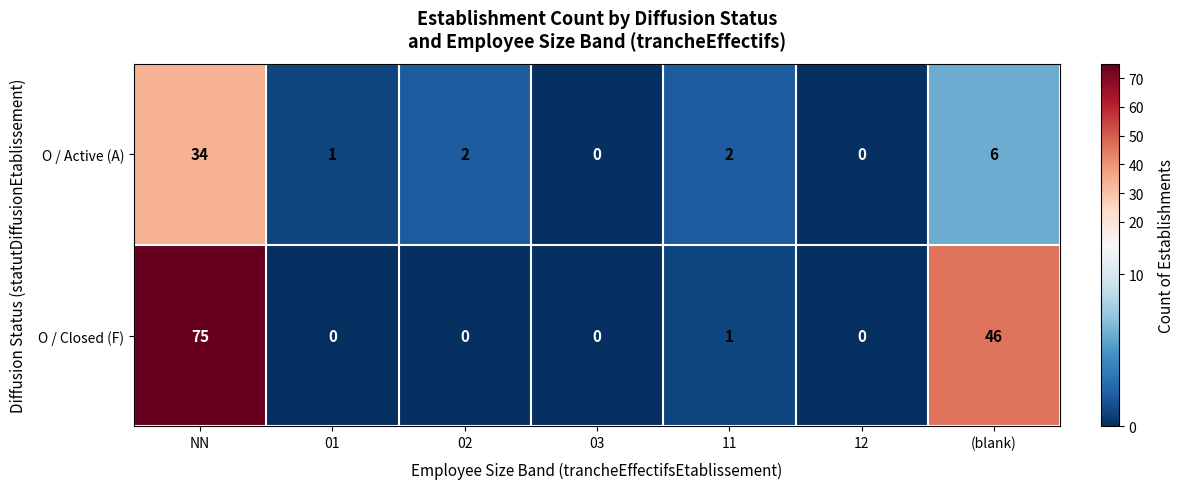

At which category is the sum across all series the highest?

NN